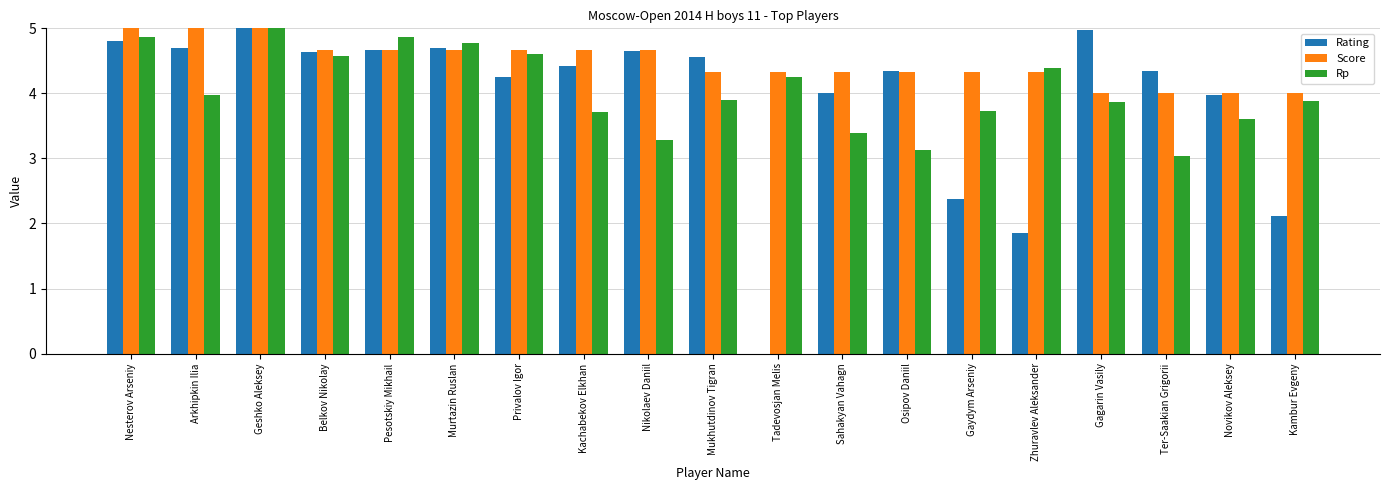

What is the spread (max minus min) of values at Novikov Aleksey?

0.4